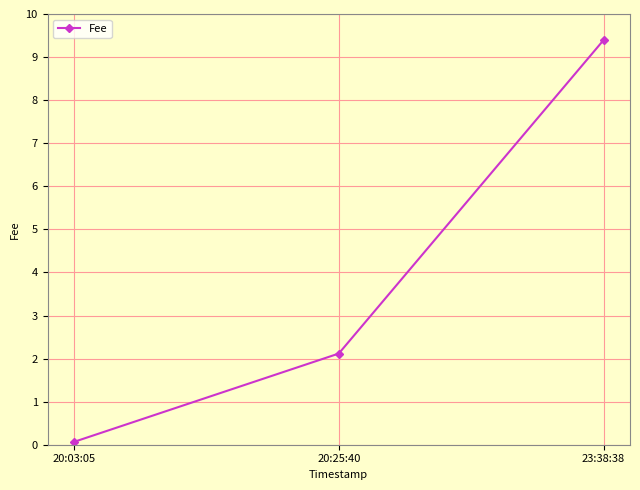

List the labels in order of value, smallest first.

20:03:05, 20:25:40, 23:38:38